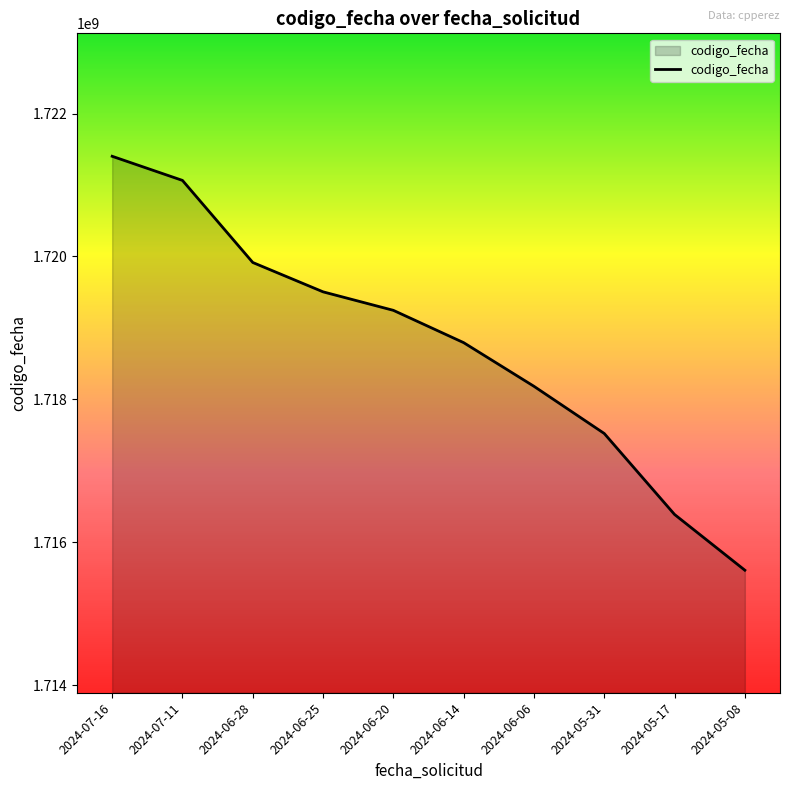

Rank the categories by value from lowest to highest.

2024-05-08, 2024-05-17, 2024-05-31, 2024-06-06, 2024-06-14, 2024-06-20, 2024-06-25, 2024-06-28, 2024-07-11, 2024-07-16